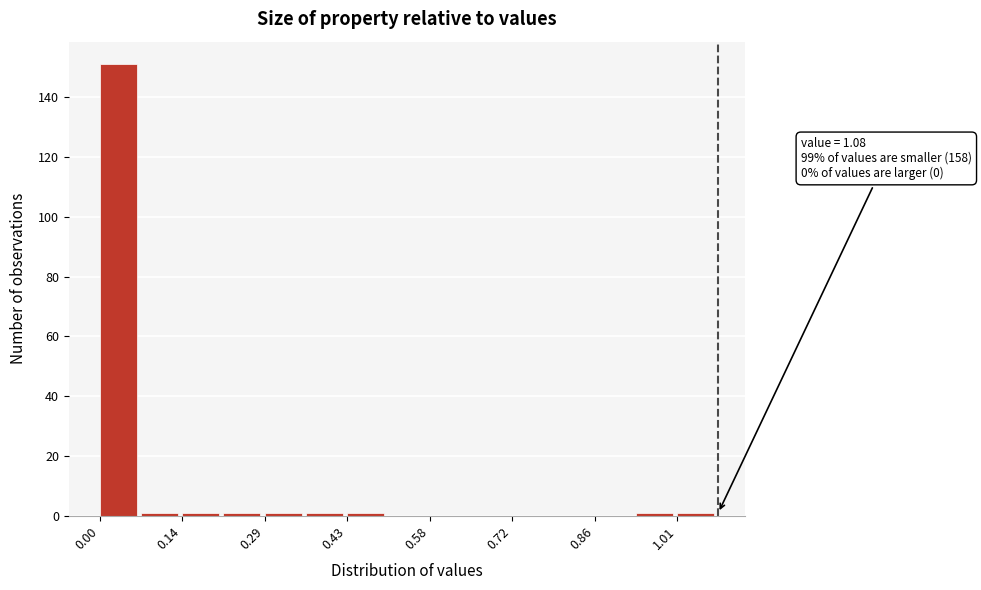

Read against the x-axis, roughly where is the centre of the tallest bar?

0.04